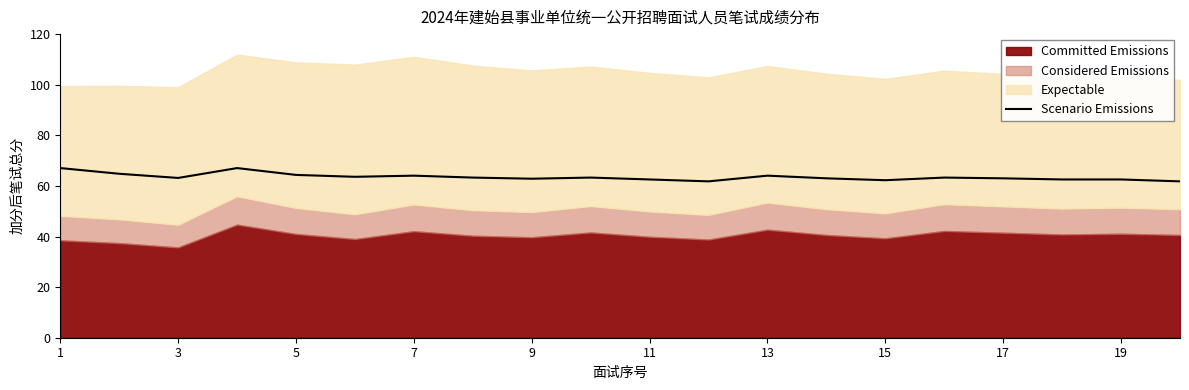

How many points are higher than both their immediate neighbors (excluding endpoints)?

5